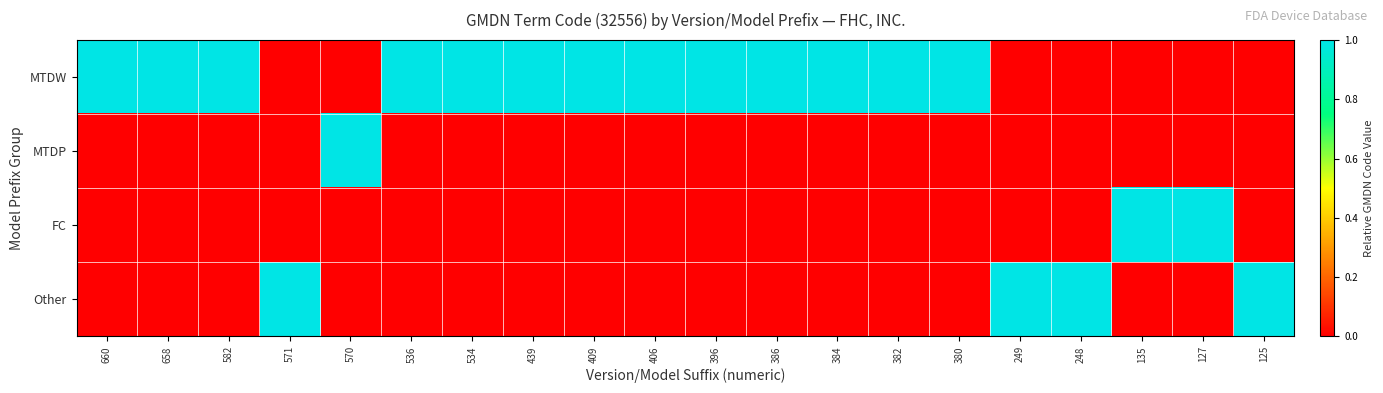

What is the greatest value displayed?

1